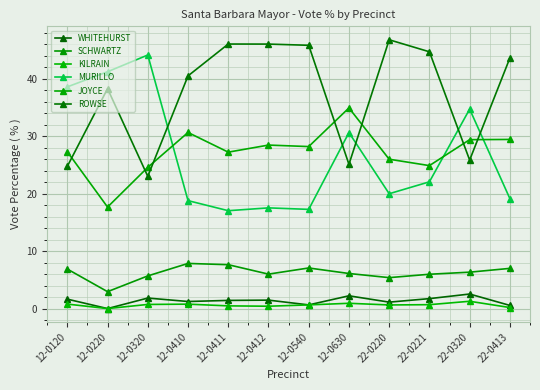

What is the average value of the KILRAIN series?

0.6